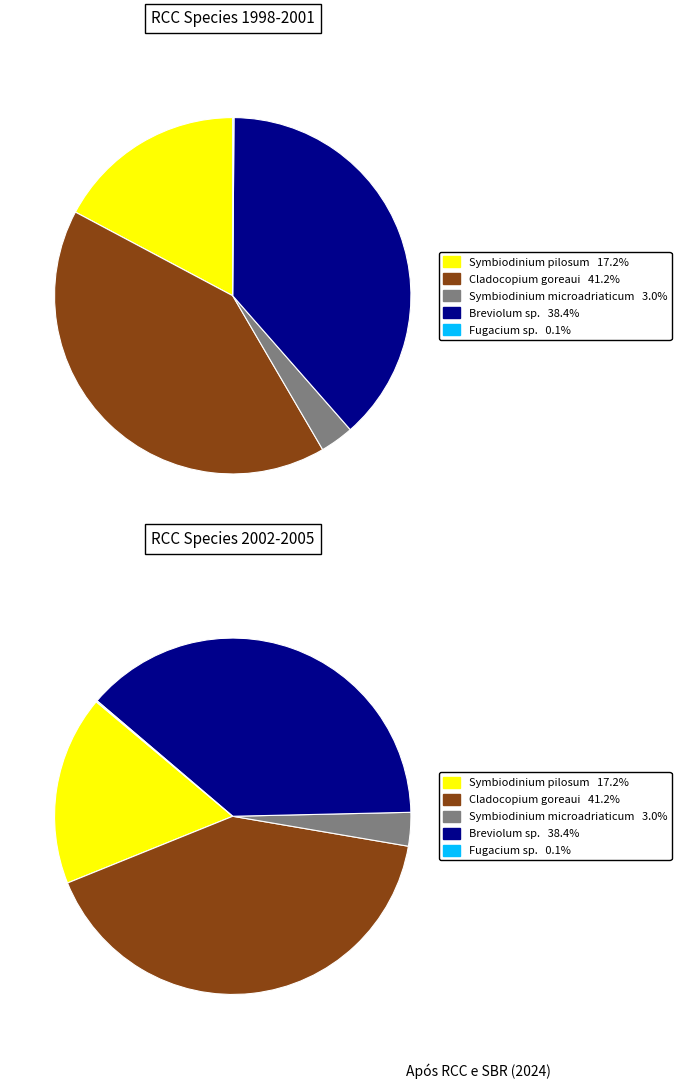

What portion of the pie excludes Fugacium sp.?

99.9%